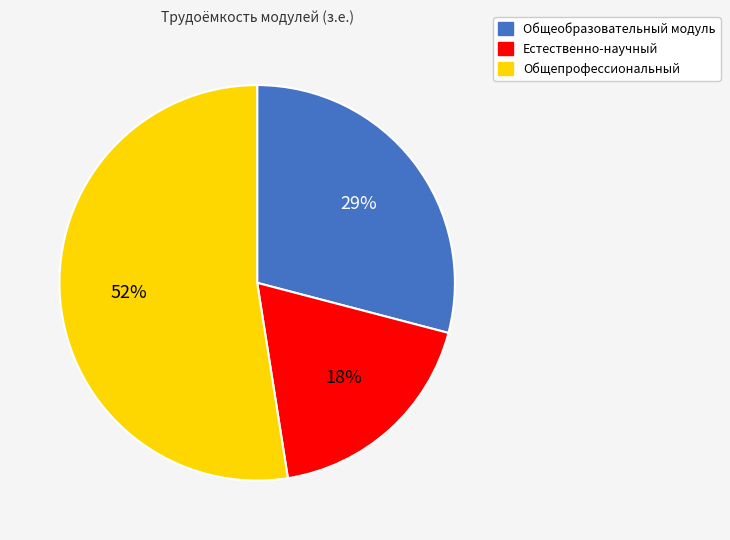

To the nearest percent, what portion does Естественно-научный represent?

18%